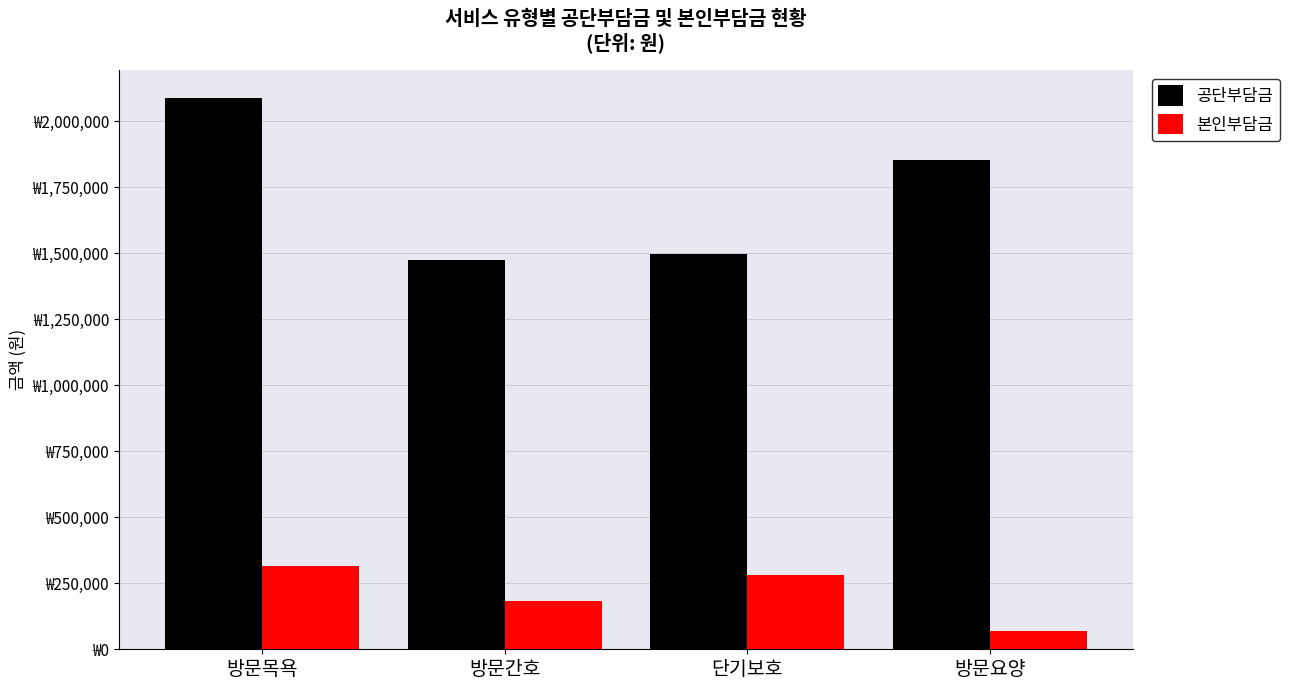

At which category is the sum across all series the highest?

방문목욕